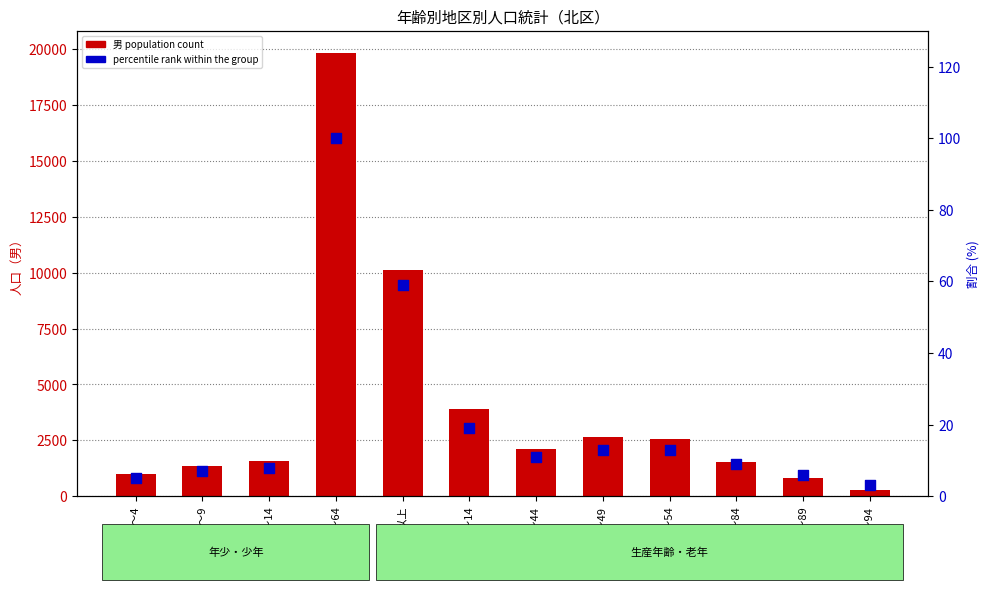

What are all the series names shown in the legend?

男 (population count), percentile rank within the group